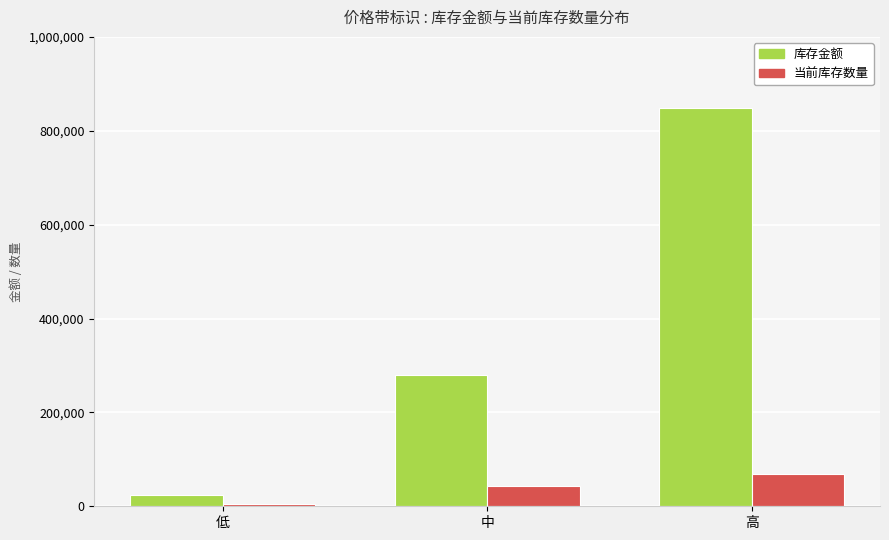

What is the sum of all 当前库存数量 values?

115706.4